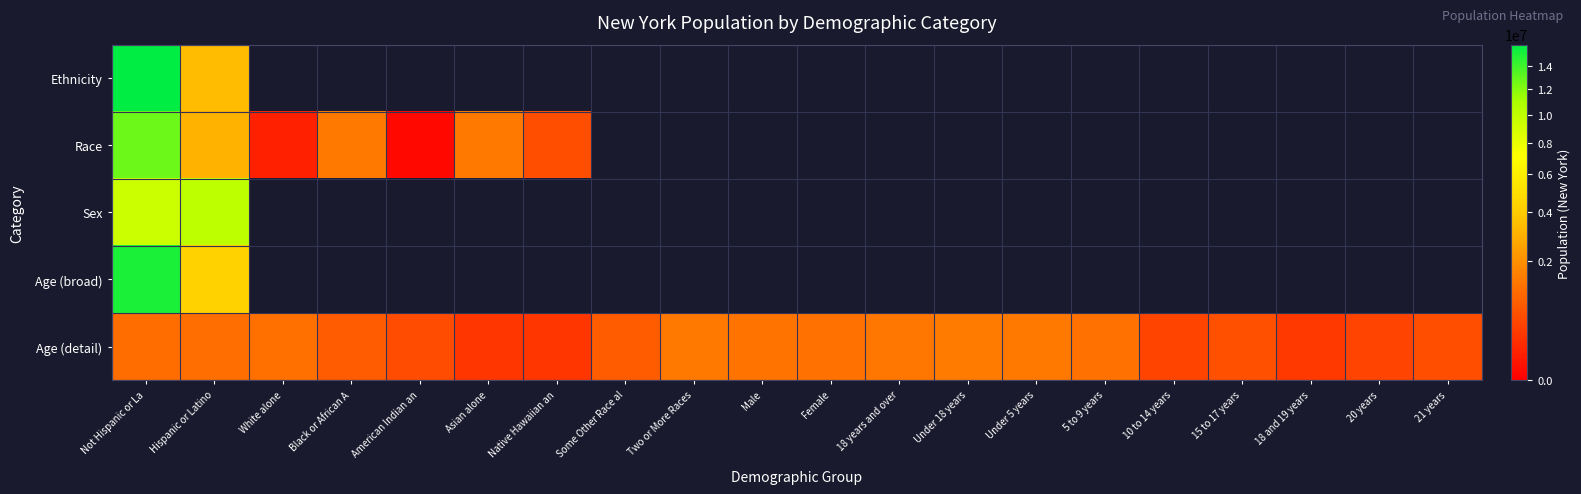

Is the value of Age (broad) at 18 and 19 years greater than the value of Age (detail) at Black or African A?

No